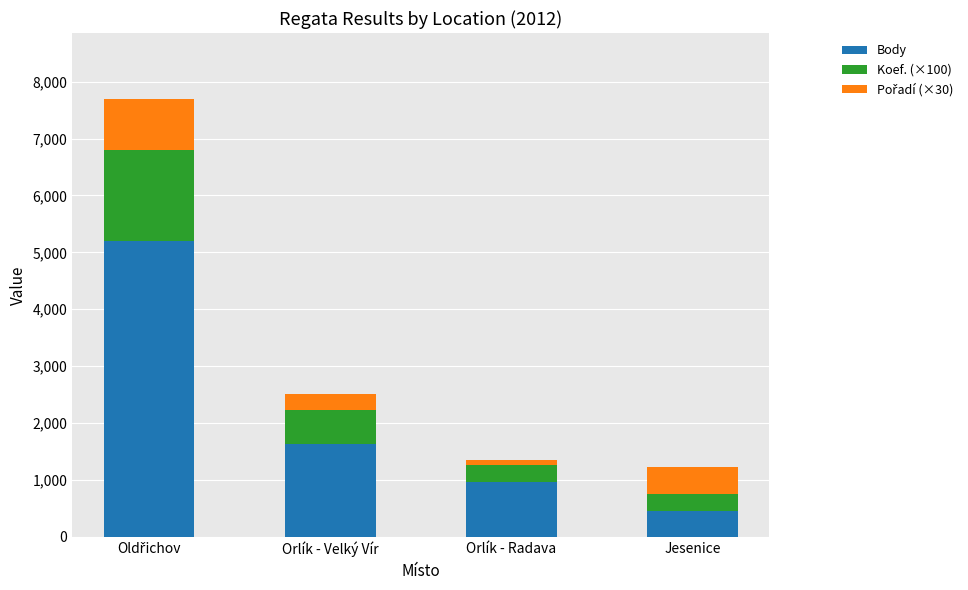

Which category has the lowest value in the Body series?

Jesenice